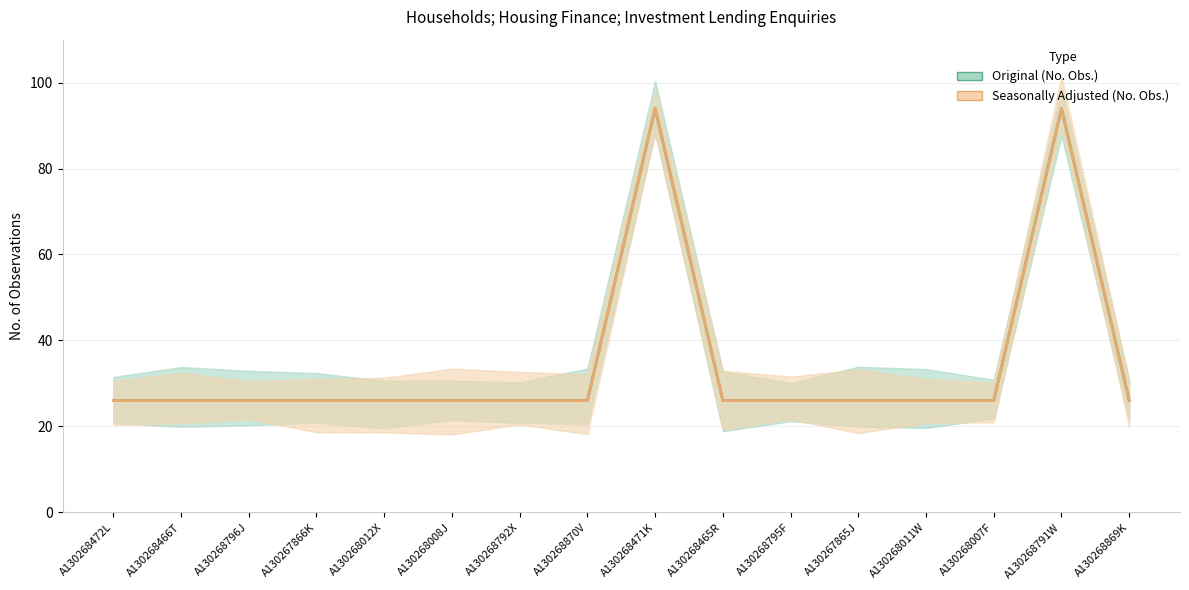

The value of Original (No. Obs.) at A130268008J is 45. True or false?

False